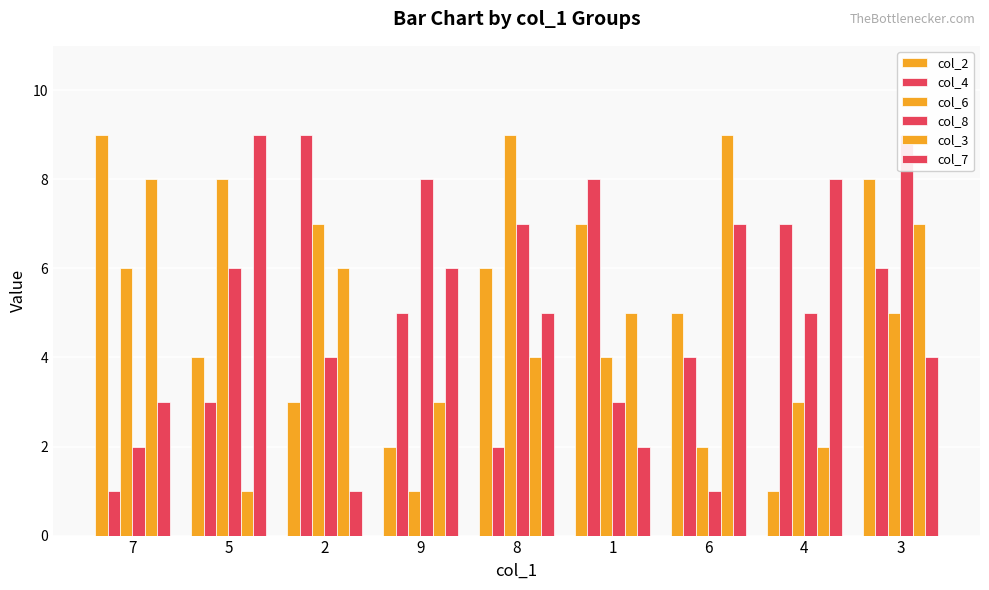

What is the difference between the col_4 values at 2 and 1?

1